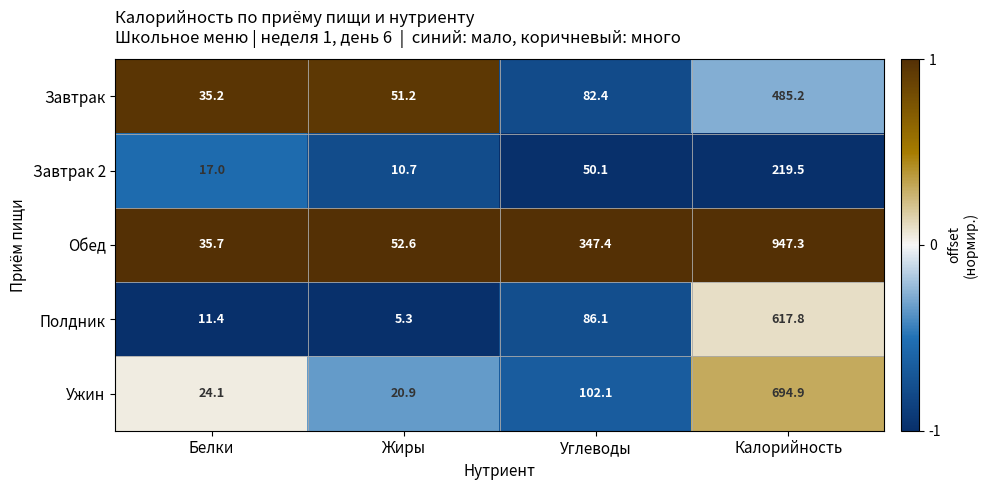

Where is Завтрак nearest to the value 260?

Углеводы